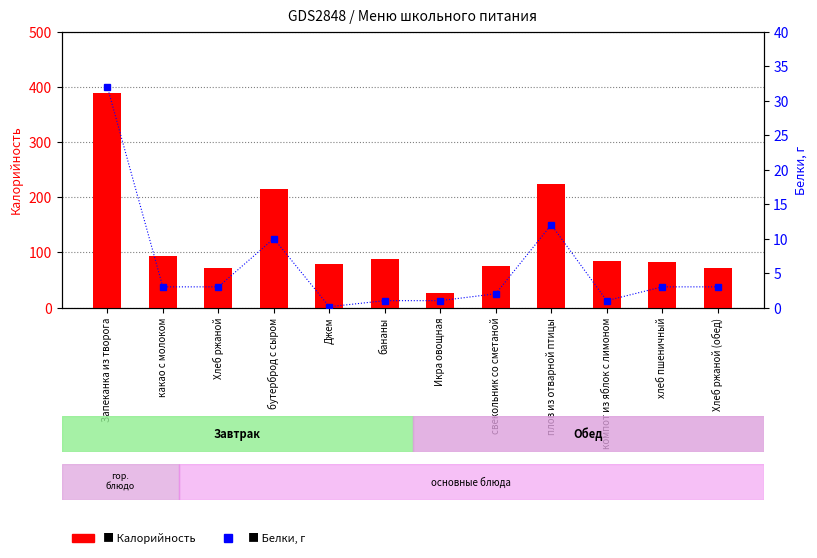

At Запеканка из творога, list the series in order from smallest to largest.

Белки, Калорийность